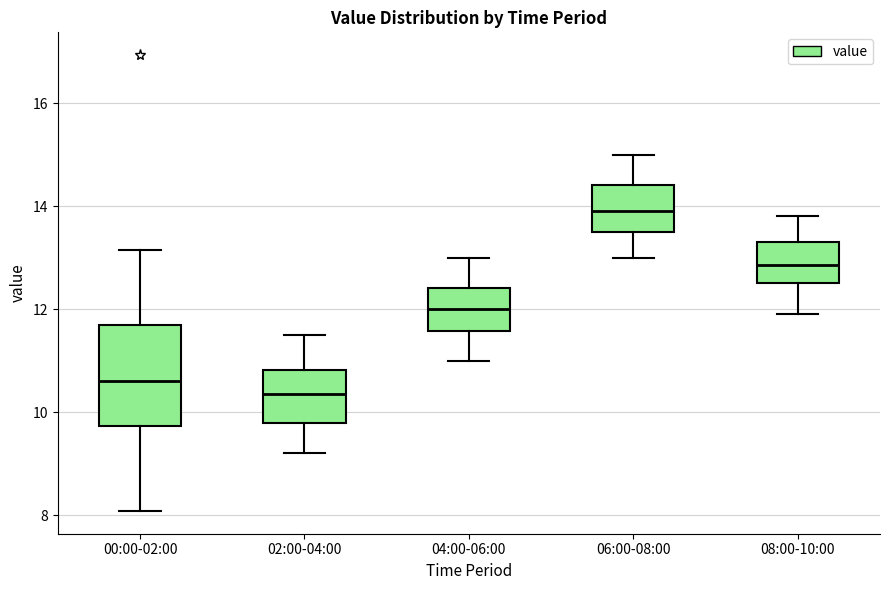

Which box is the tallest, from its lower edge to its upper edge?

00:00-02:00